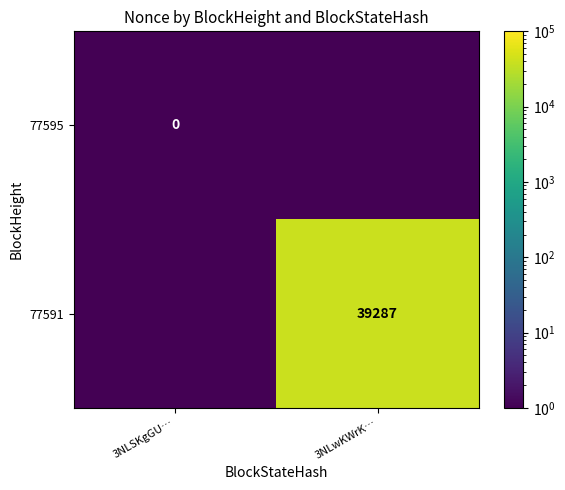

At which label is 77591 closest to 19643?

3NLSKgGU…